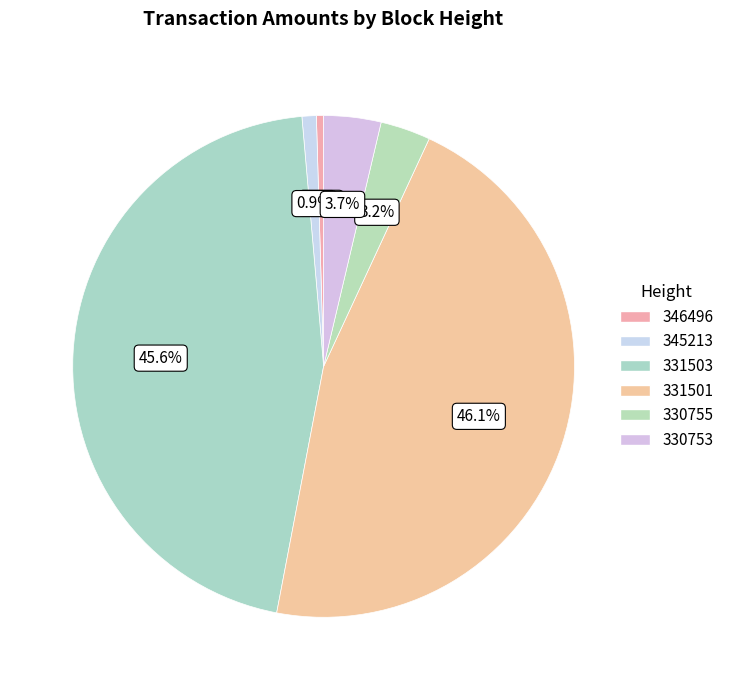

The 330755 slice represents 3% of the pie. True or false?

True